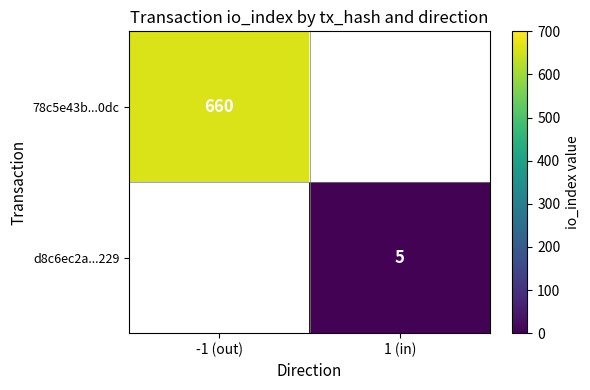

Is it true that 78c5e43b...0dc equals 660 at -1 (out)?

True